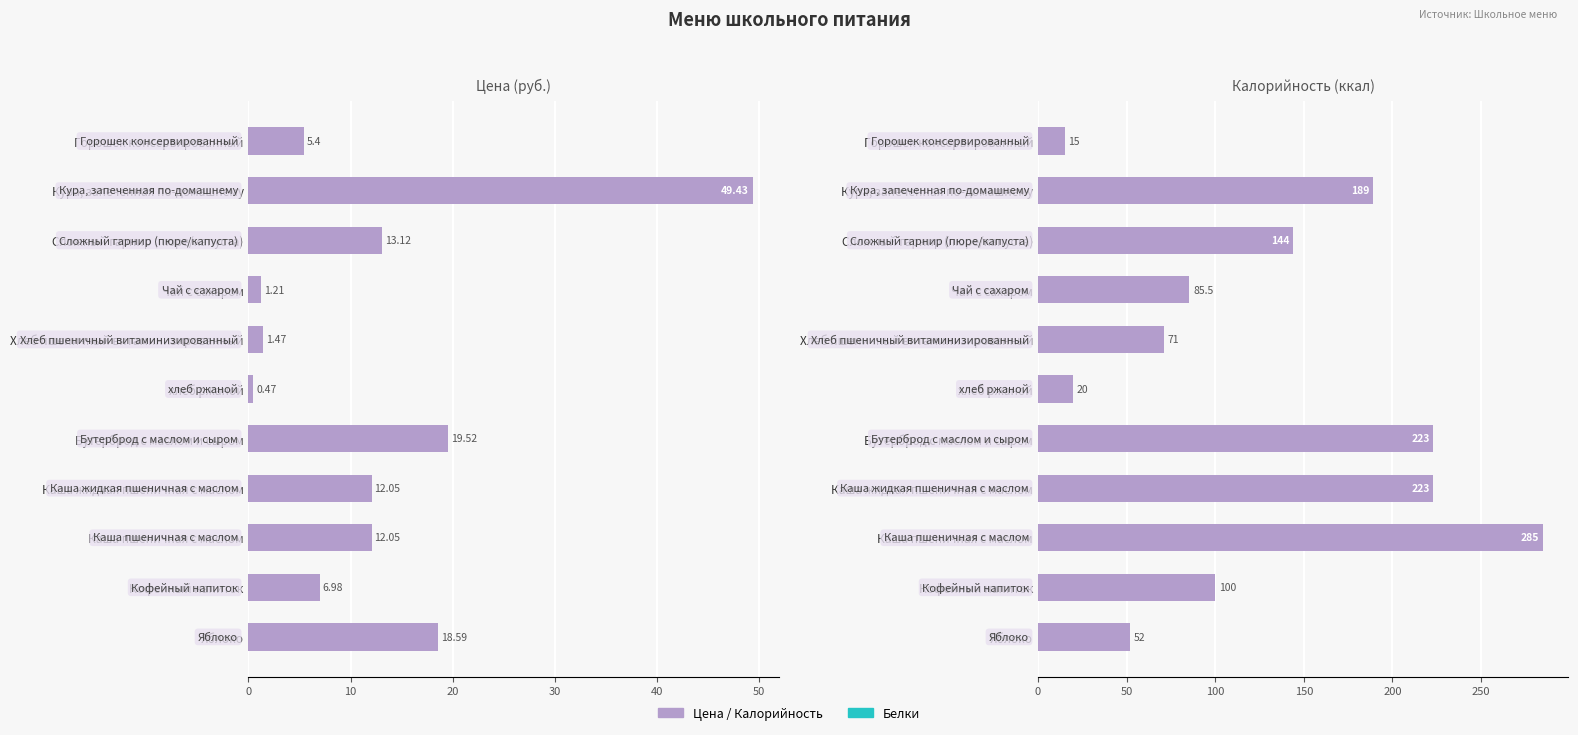

How many distinct data groups are displayed?

2